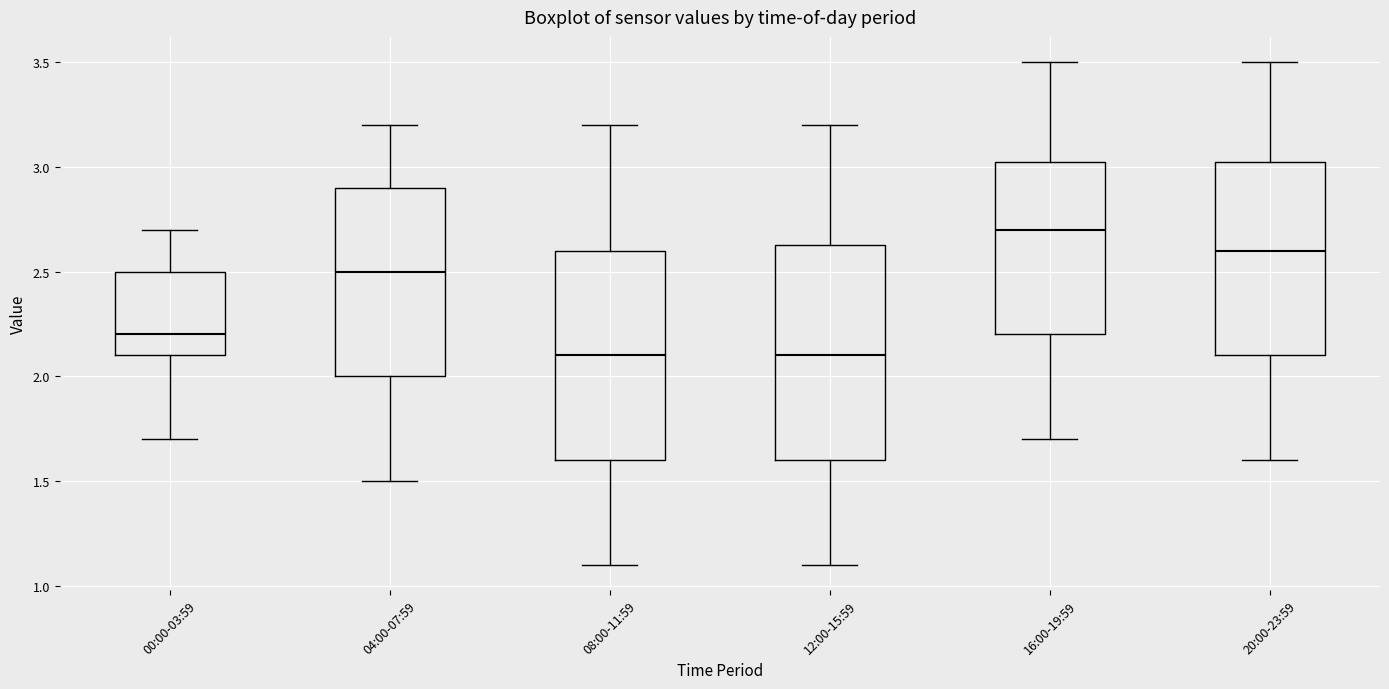

Reading left to right, transcribe this box plot: for each box, give where its median line is, the range the box spans, and where its two whiskers end, as read against the y-axis. The values are not printed on the chart, so give them approximately, as read against the axis.

00:00-03:59: median 2.20, box 2.10 to 2.50, whiskers 1.70 to 2.70
04:00-07:59: median 2.50, box 2.00 to 2.90, whiskers 1.50 to 3.20
08:00-11:59: median 2.10, box 1.60 to 2.60, whiskers 1.10 to 3.20
12:00-15:59: median 2.10, box 1.60 to 2.65, whiskers 1.10 to 3.20
16:00-19:59: median 2.70, box 2.20 to 3.05, whiskers 1.70 to 3.50
20:00-23:59: median 2.60, box 2.10 to 3.05, whiskers 1.60 to 3.50